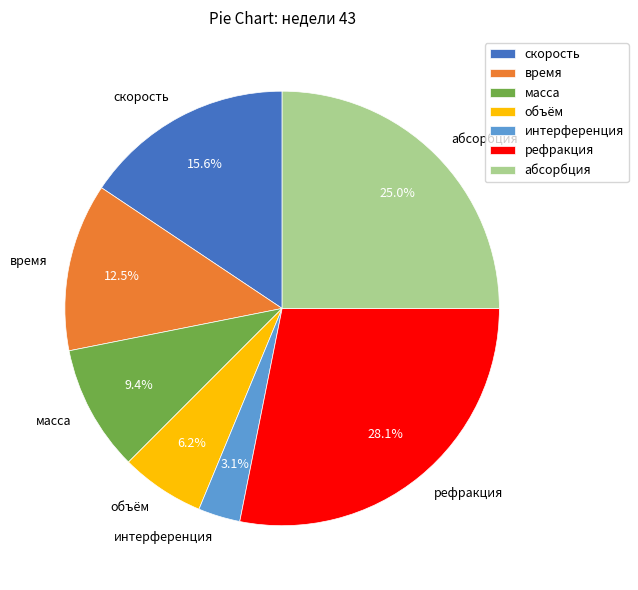

Which has a higher value, объём or рефракция?

рефракция